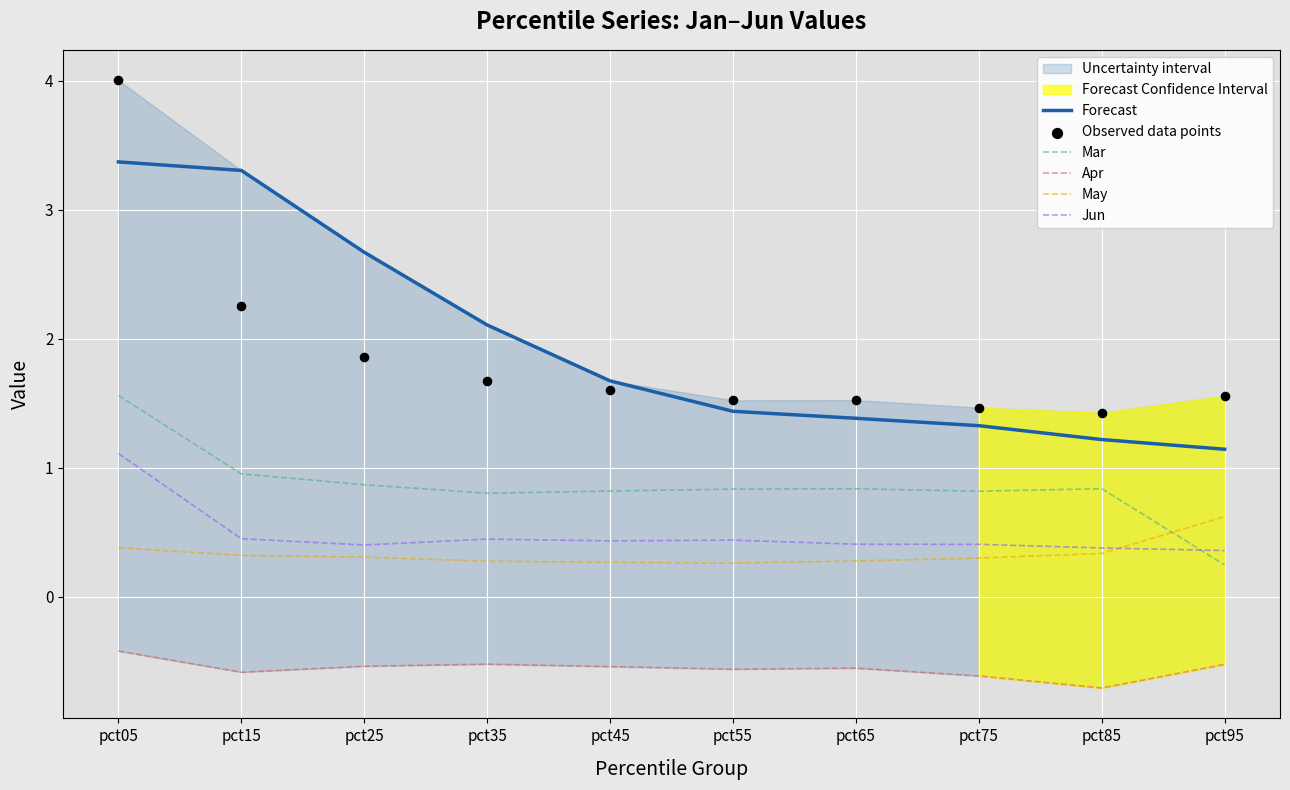

At which category is the sum across all series the highest?

pct05